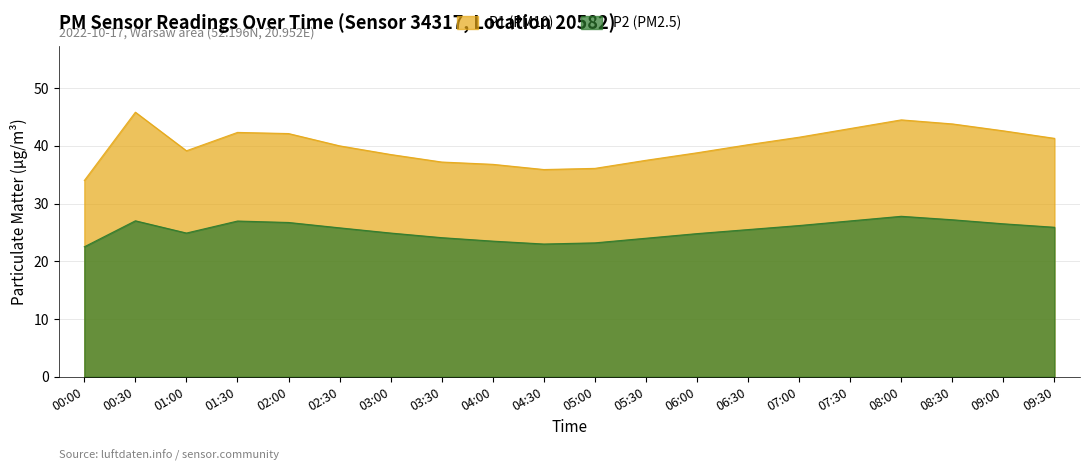

What is the difference between the highest and lowest values at 04:00?

13.3